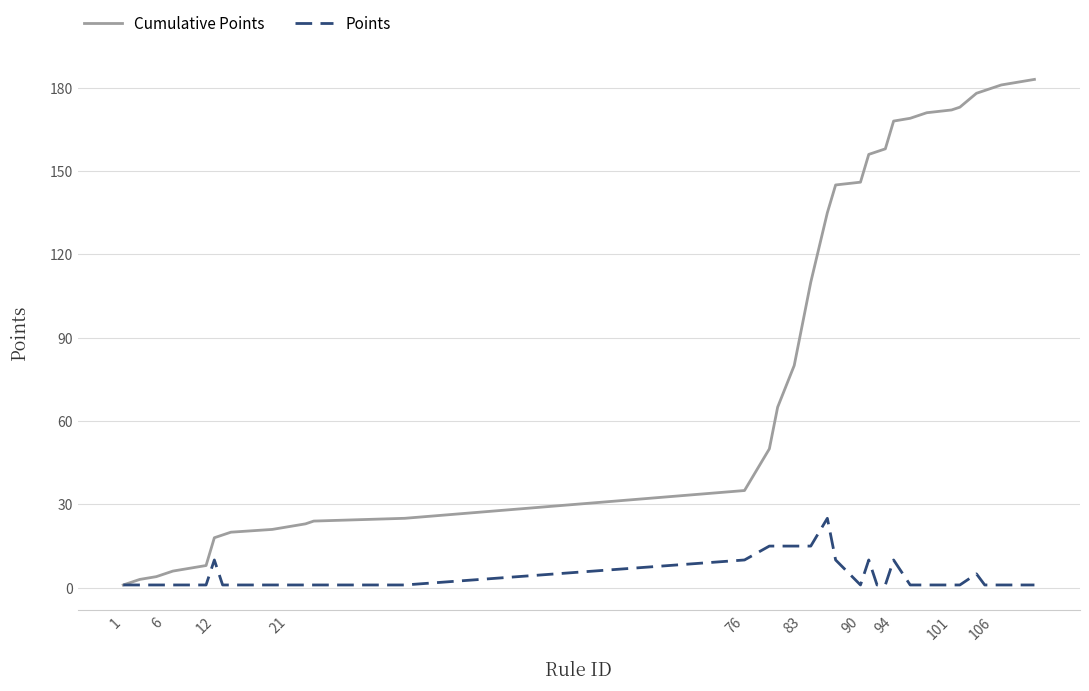

What is the highest value of the Points series?

25